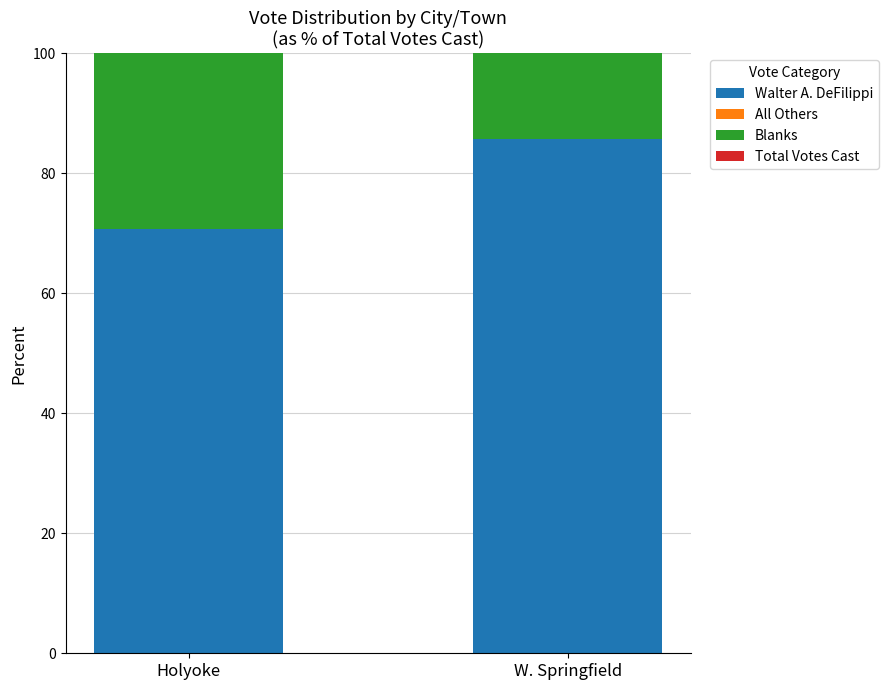

Reading left to right, what are all the values shown in this chart?

Walter A. DeFilippi: Holyoke=70.7	W. Springfield=85.8
All Others: Holyoke=0.0	W. Springfield=0.0
Blanks: Holyoke=29.3	W. Springfield=14.2
Total Votes Cast: Holyoke=100.0	W. Springfield=100.0